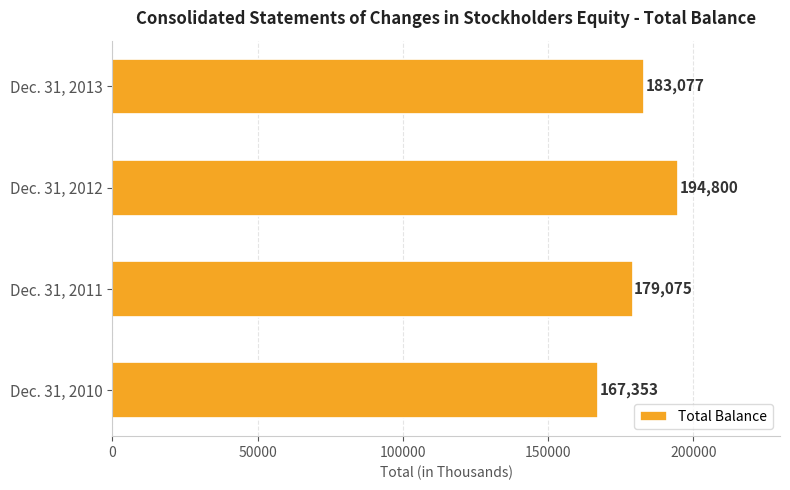

Reading top to bottom, extract all data points from this chart.

183077	194800	179075	167353